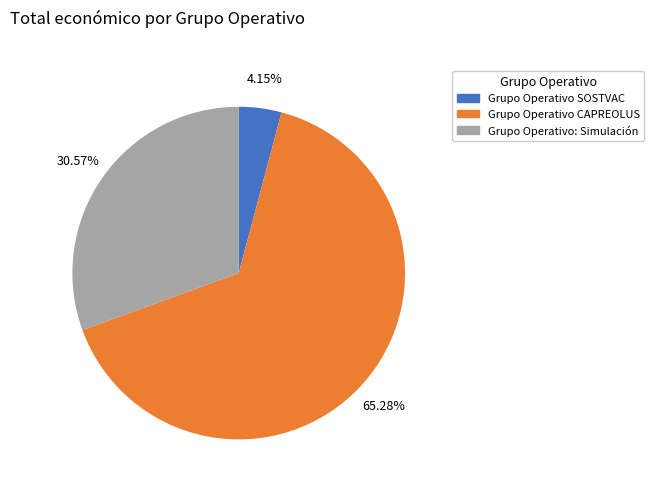

Approximately how many times larger is the value at Grupo Operativo SOSTVAC compared to Grupo Operativo: Simulación?

0.1